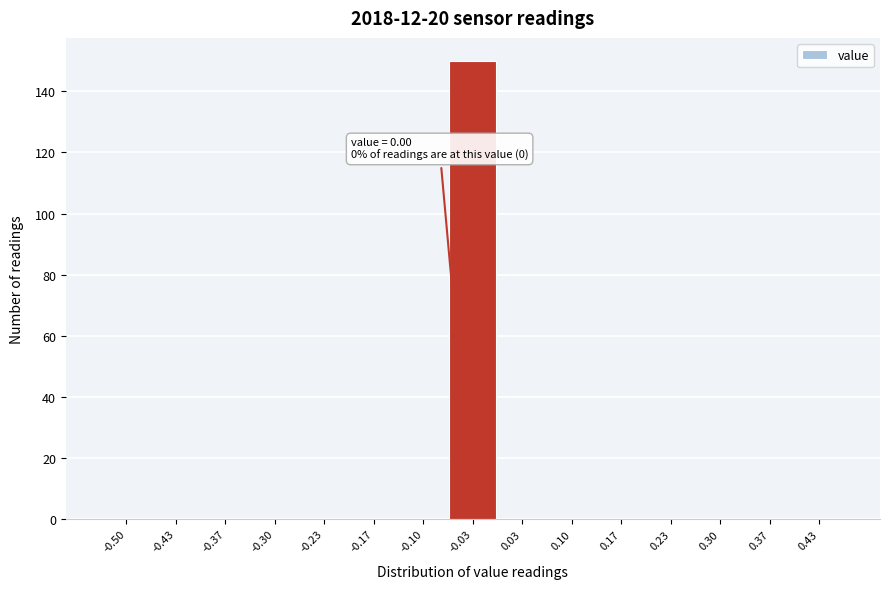

Reading right to left, what are all the values shown in this chart?

0.43=0	0.37=0	0.30=0	0.23=0	0.17=0	0.10=0	0.03=0	-0.03=150	-0.10=0	-0.17=0	-0.23=0	-0.30=0	-0.37=0	-0.43=0	-0.50=0